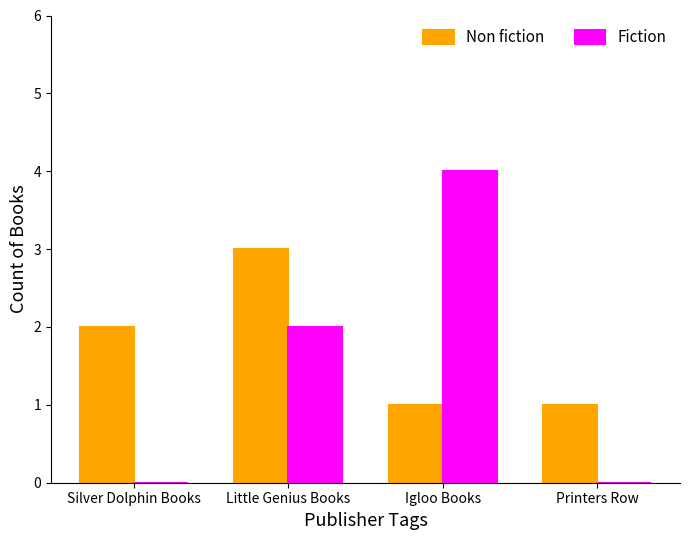

How many distinct data groups are displayed?

2